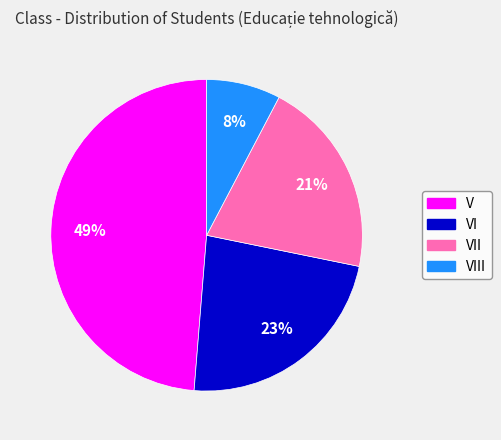

To the nearest percent, what is the difference between the largest and smallest slice percentages?

41%